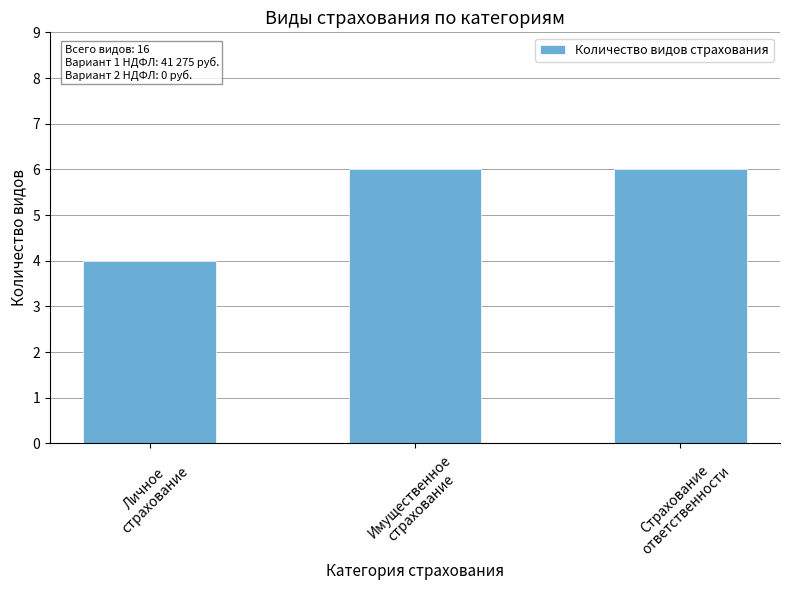

What is the ratio of the value at Имущественное
страхование to the value at Личное
страхование?

1.5